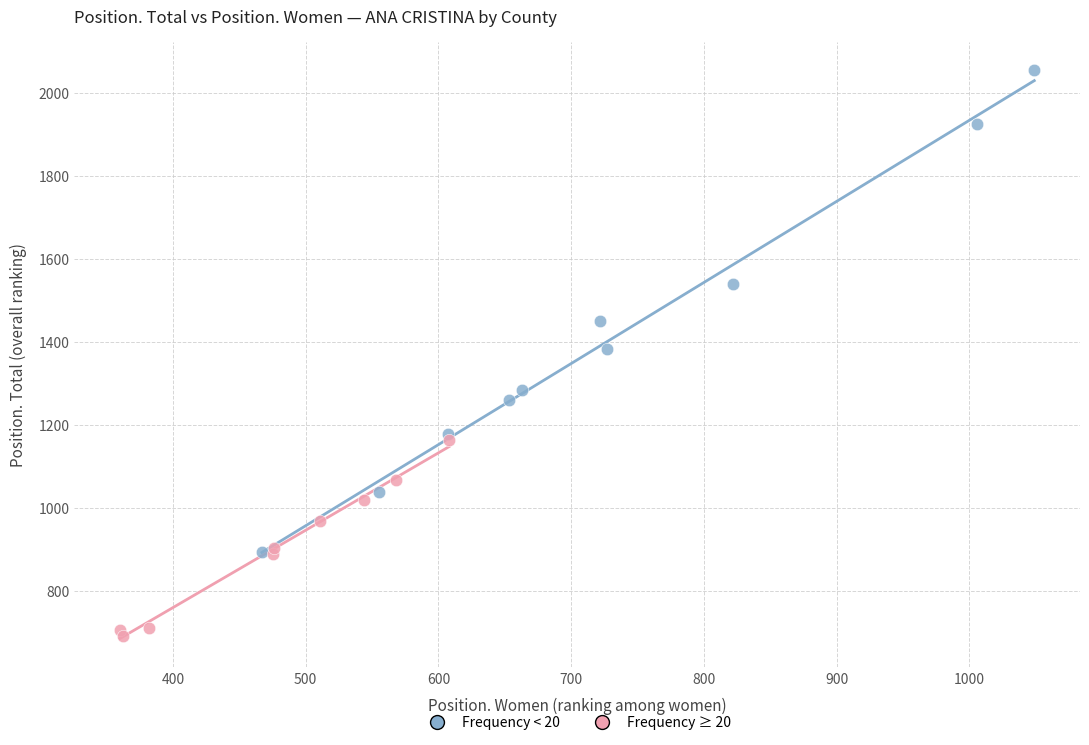

Which series has the largest Y range (max minus min)?

Frequency < 20